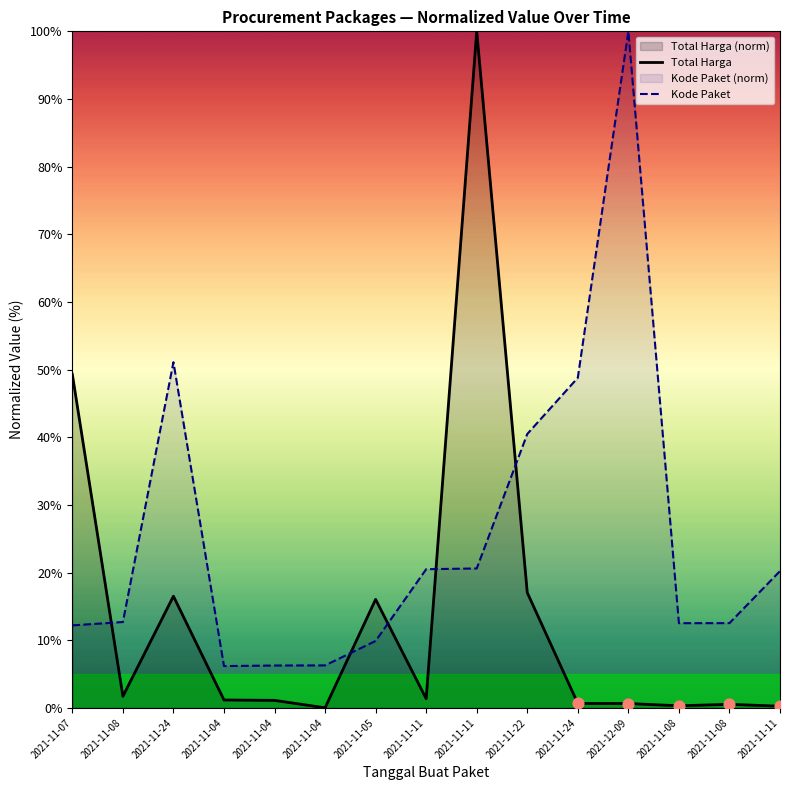

At how many categories does at least one series exceed 2?

15